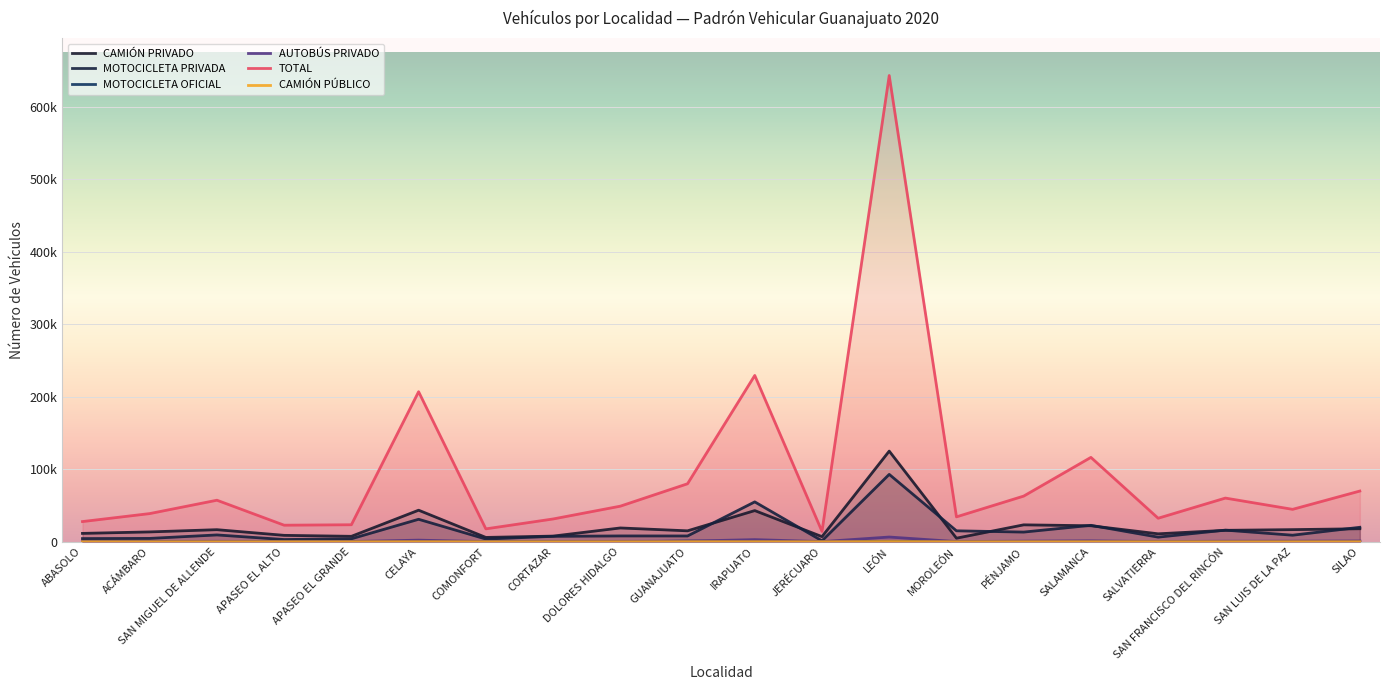

At how many categories does at least one series exceed 319157?

1